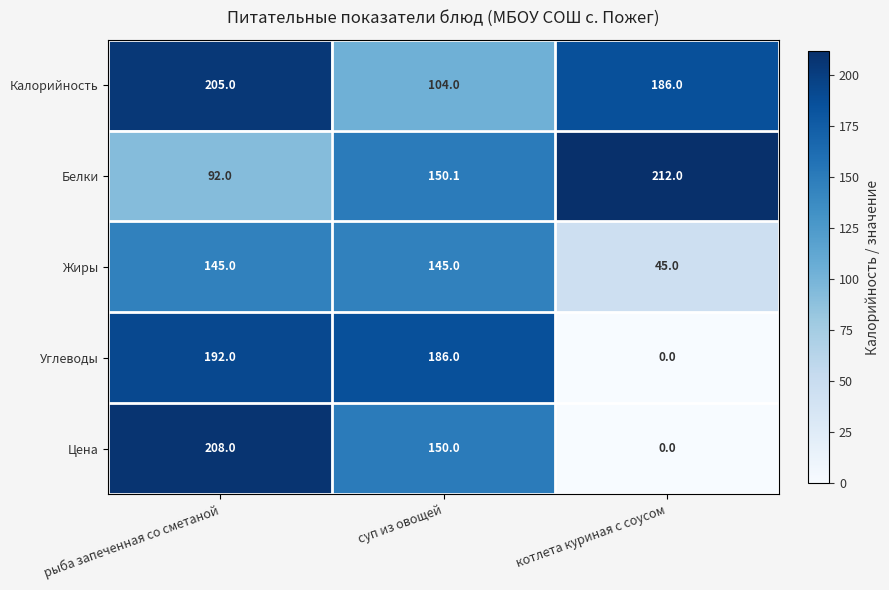

Which series has the widest spread of values?

Цена